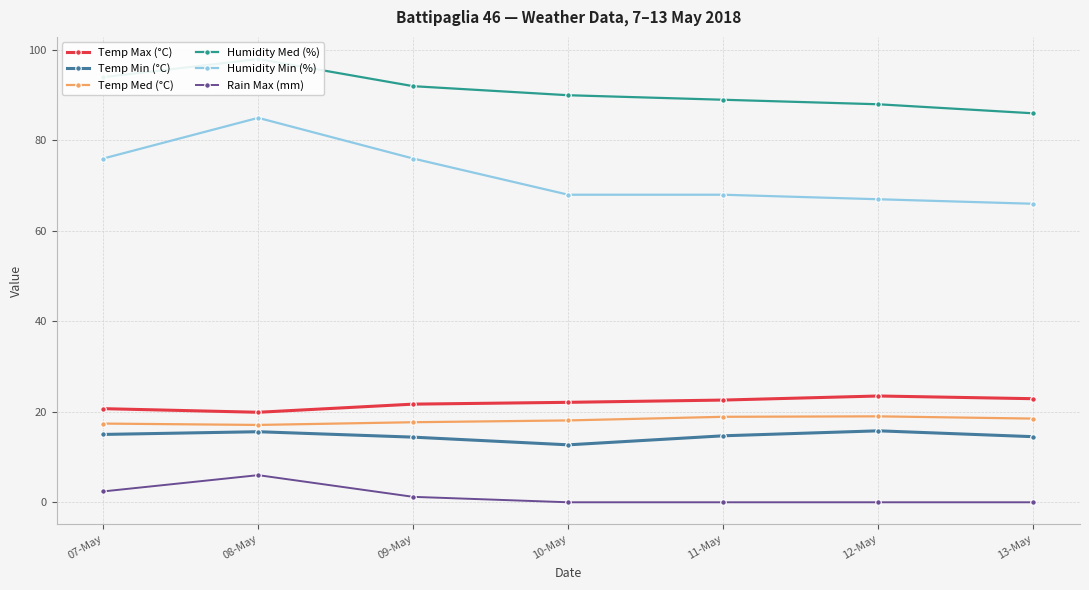

True or false: Temp Med (°C) and Humidity Min (%) cross at least once.

False